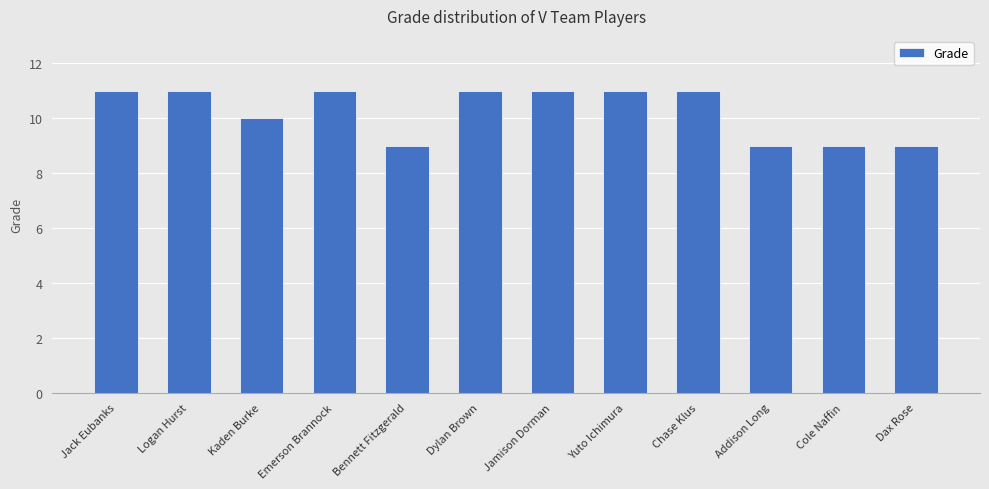

Approximately how many times larger is the value at Emerson Brannock compared to Dax Rose?

1.2